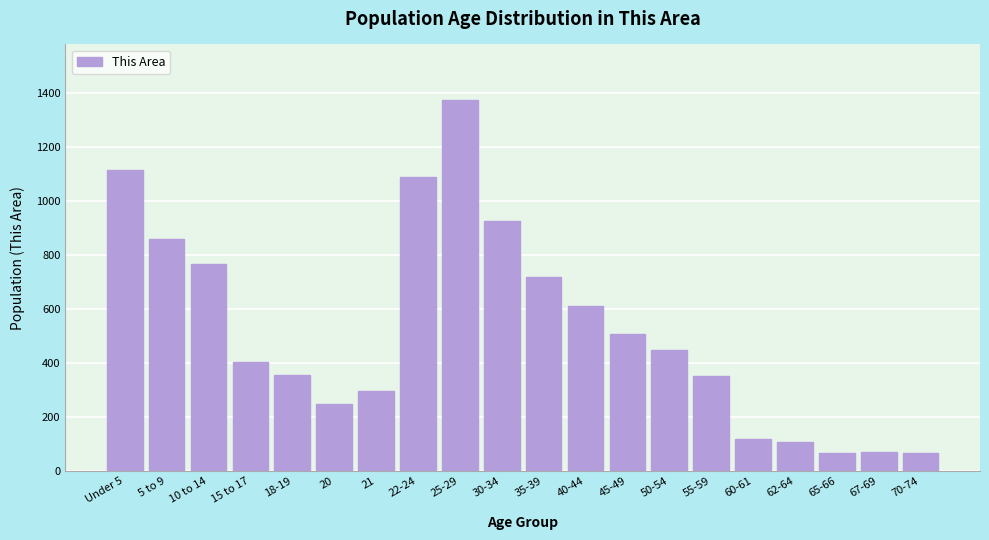

What is the label of the 20th bar from the right?

Under 5